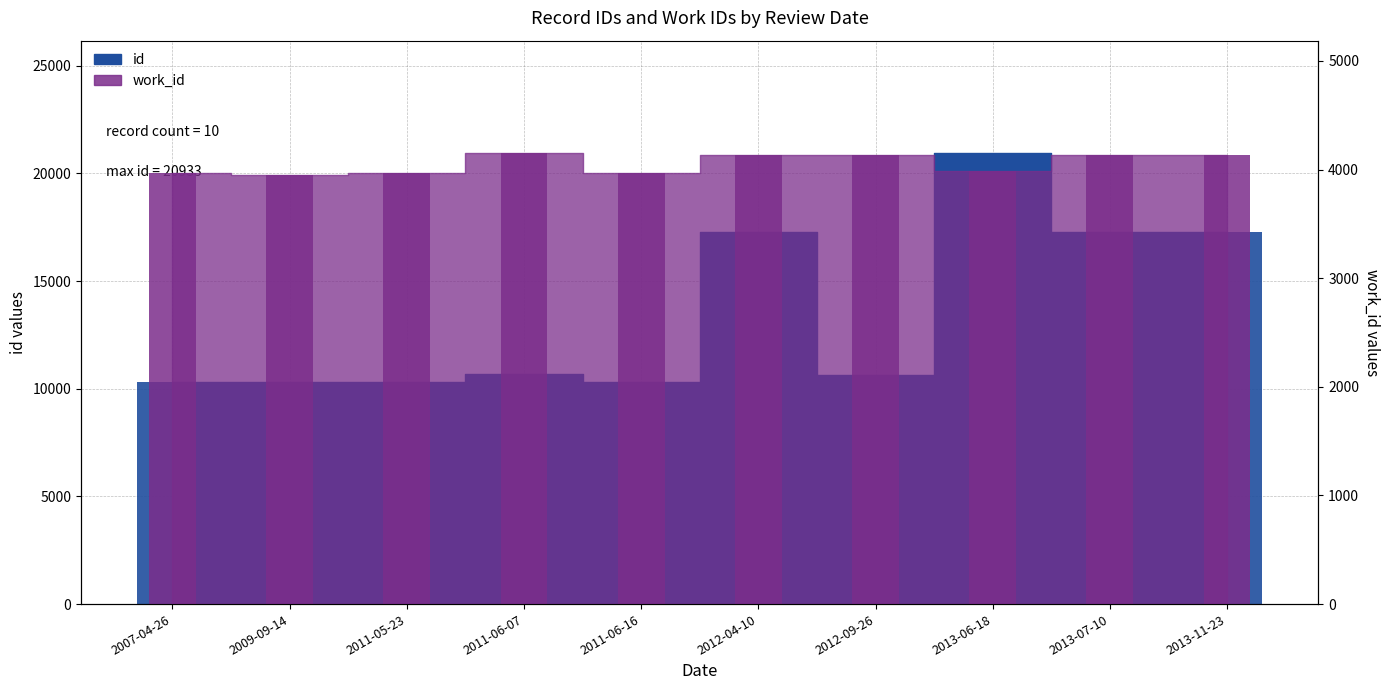

What is the label of the 7th bar from the right?

2011-06-07